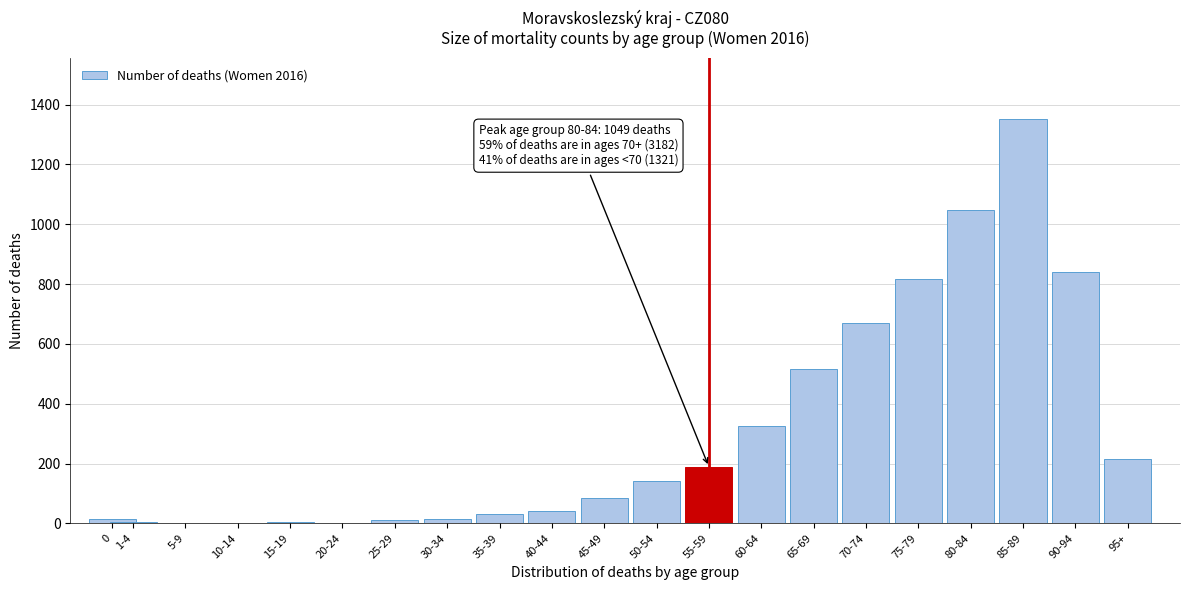

At which category does the chart reach its peak across all series?

85-89